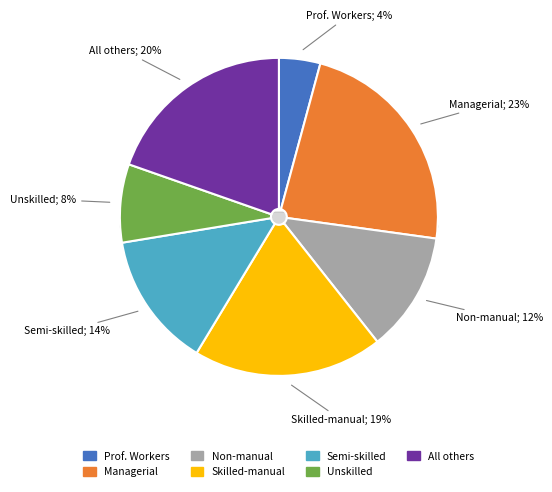

Which slice is the smallest?

1. Professional Workers